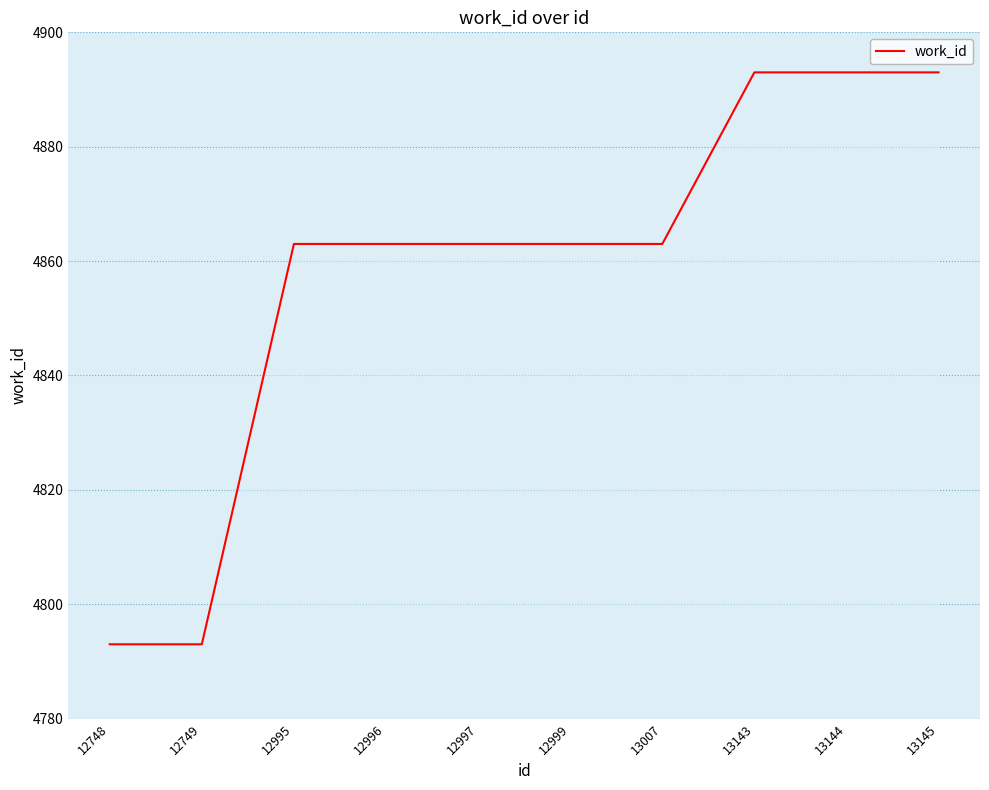

What is the maximum value shown in the chart?

4893